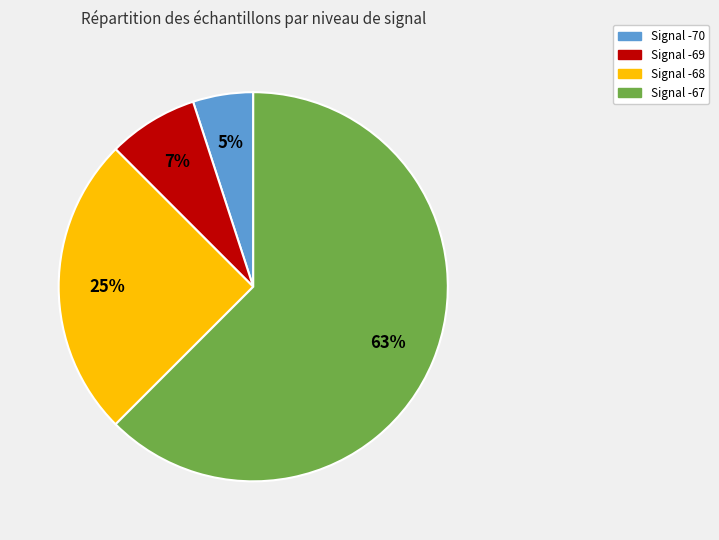

To the nearest percent, what is the average slice percentage?

25%